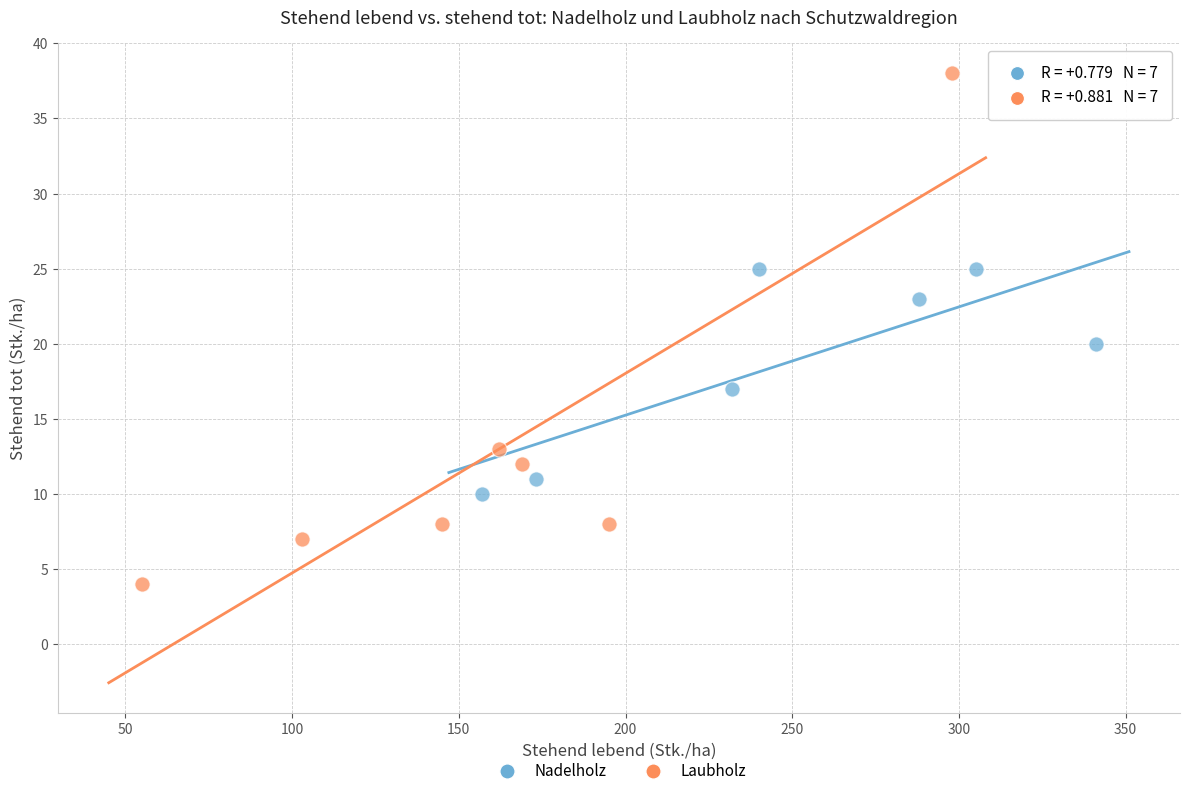

Which series reaches the minimum Y coordinate?

Laubholz